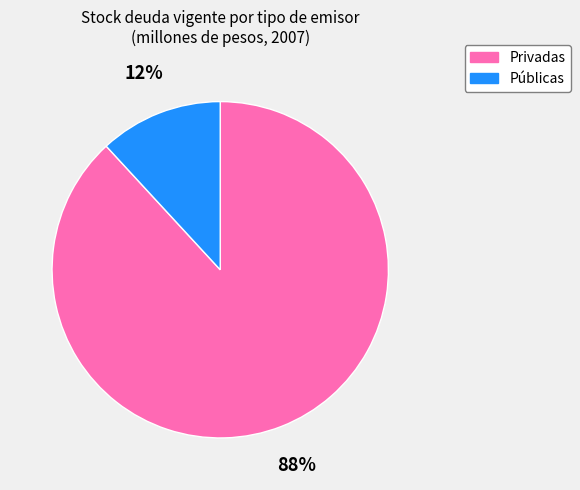

Does Privadas represent more than half of the total?

Yes